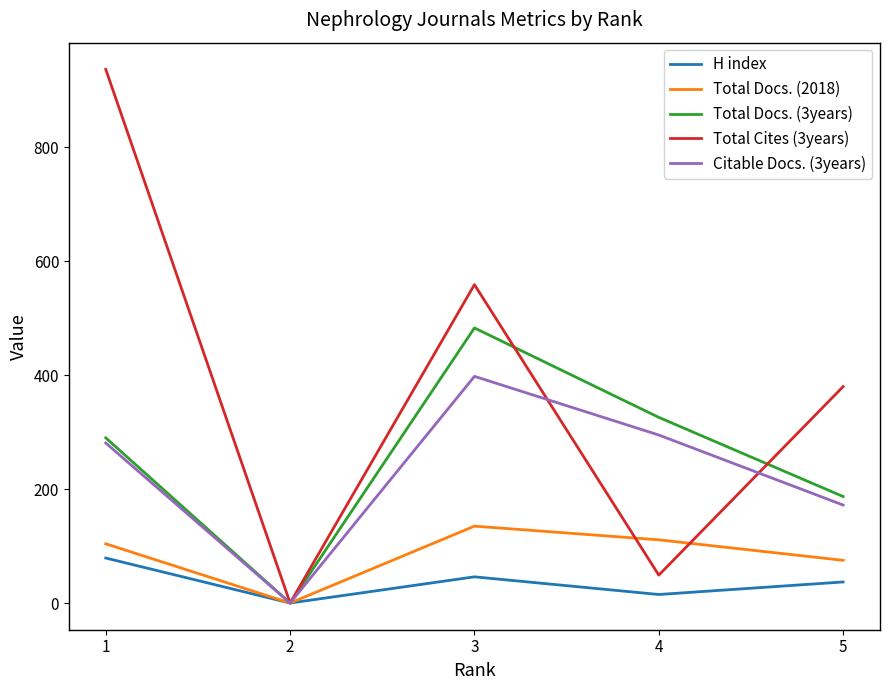

What is the maximum value shown in the chart?

937